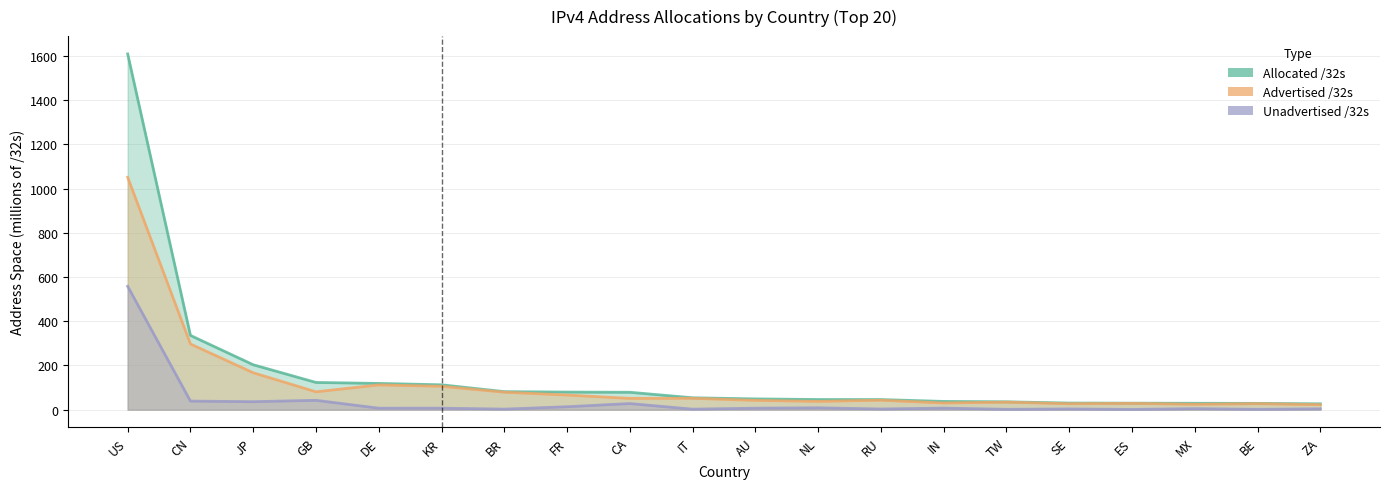

How many values in the Allocated /32s series exceed 53?

10